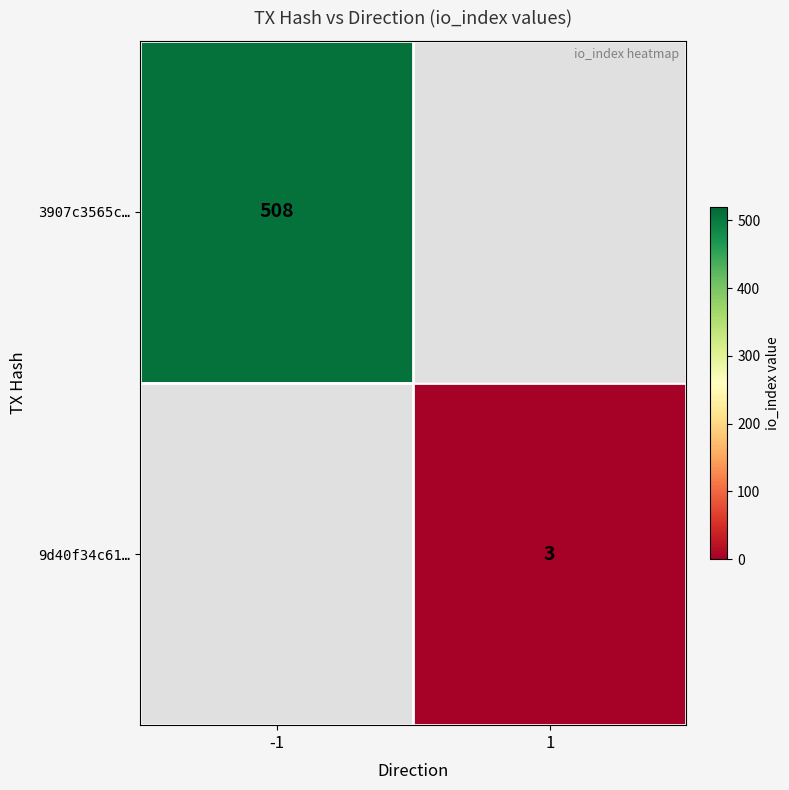

The value of 9d40f34c61… at 1 is 3. True or false?

True